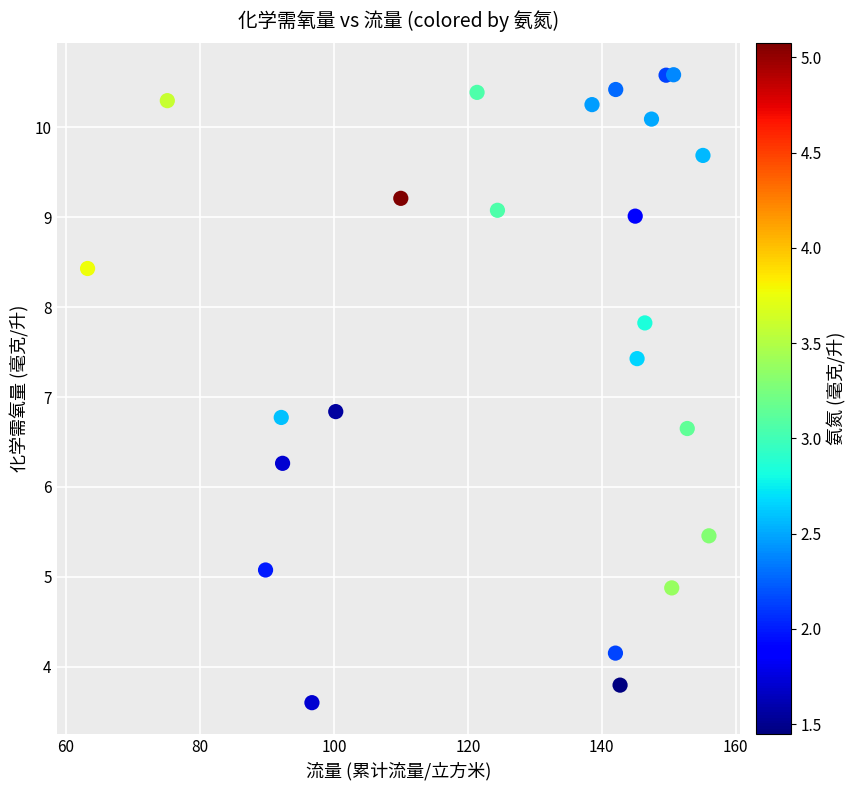

What is the range of Y values (max minus min)?

7.0